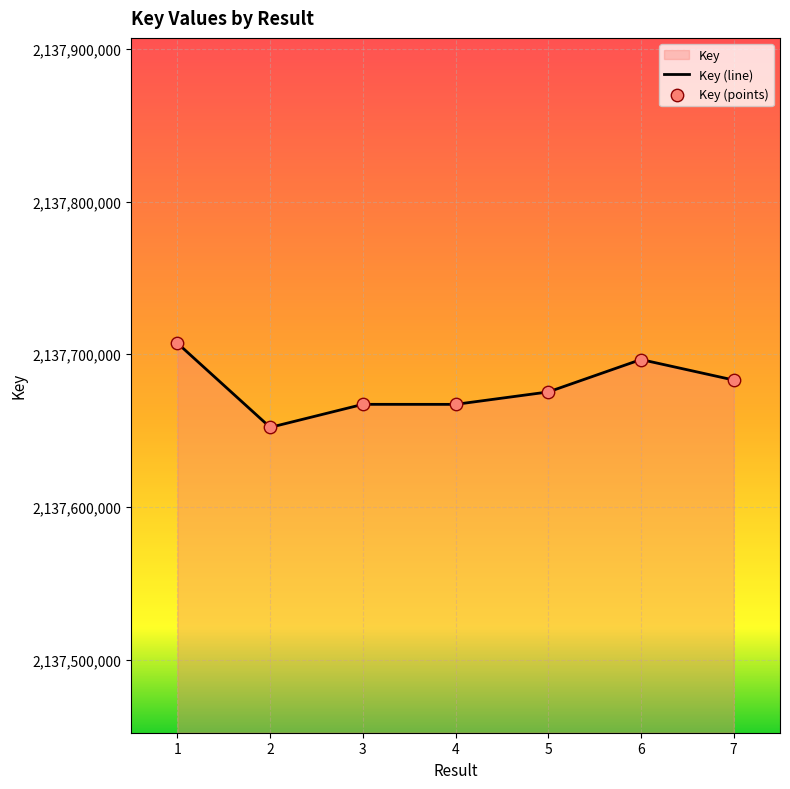

At how many categories does at least one series exceed 2137694562?

2